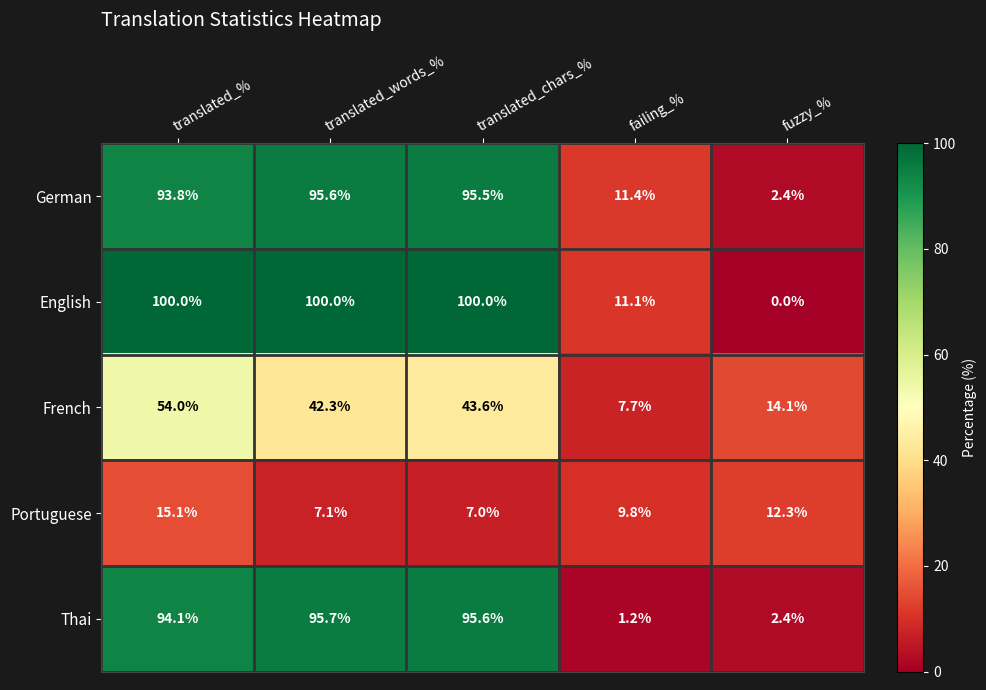

Reading left to right, extract all data points from this chart.

German: translated_%=93.8	translated_words_%=95.6	translated_chars_%=95.5	failing_%=11.4	fuzzy_%=2.4
English: translated_%=100.0	translated_words_%=100.0	translated_chars_%=100.0	failing_%=11.1	fuzzy_%=0.0
French: translated_%=54.0	translated_words_%=42.3	translated_chars_%=43.6	failing_%=7.7	fuzzy_%=14.1
Portuguese: translated_%=15.1	translated_words_%=7.1	translated_chars_%=7.0	failing_%=9.8	fuzzy_%=12.3
Thai: translated_%=94.1	translated_words_%=95.7	translated_chars_%=95.6	failing_%=1.2	fuzzy_%=2.4